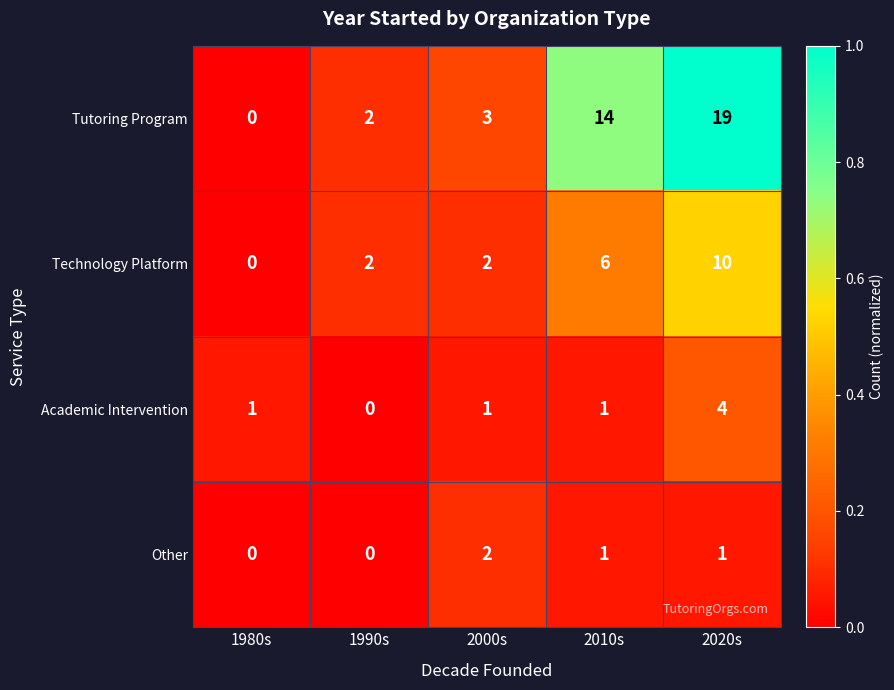

What is the sum of all Other values?

4